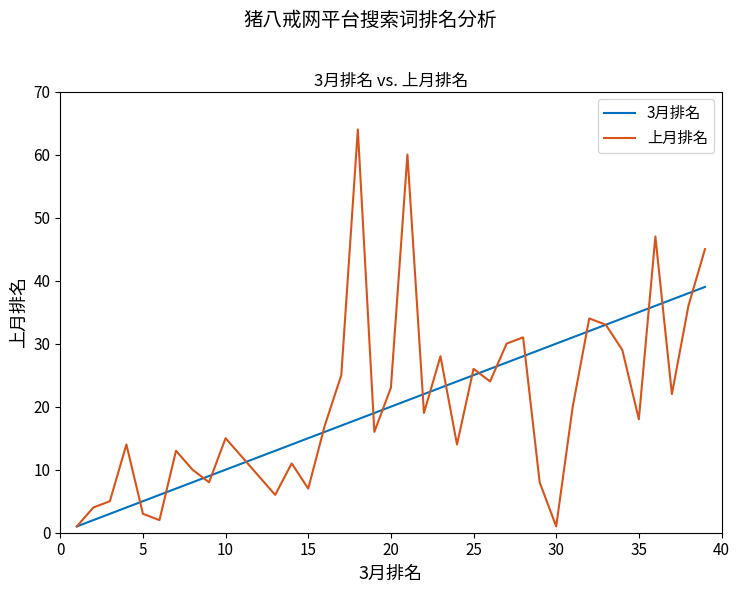

Rank the series by their maximum value, from highest to lowest.

上月排名, 3月排名